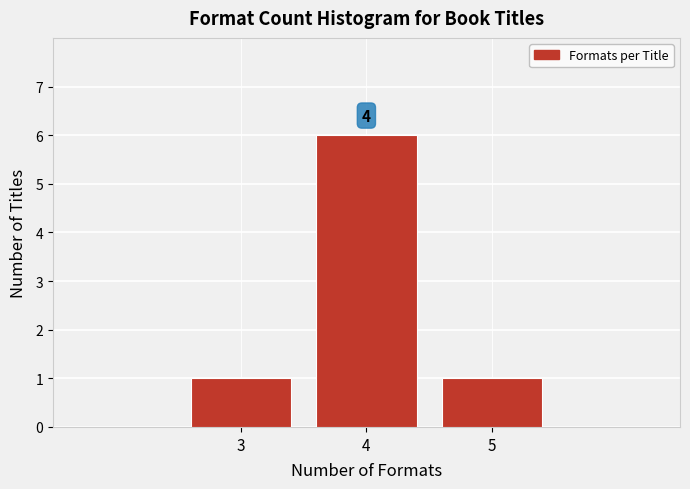

Reading left to right, list all the values displayed in this chart.

3=1	4=6	5=1